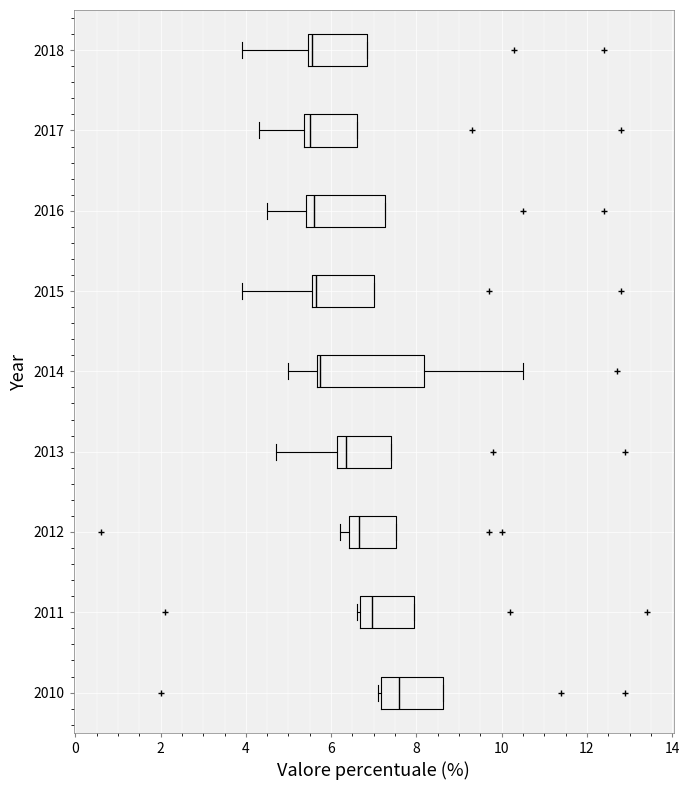

Where is the left edge of the box at y = 2014 on the x-axis? The values are not printed on the chart, so give them approximately, as read against the axis.

5.6